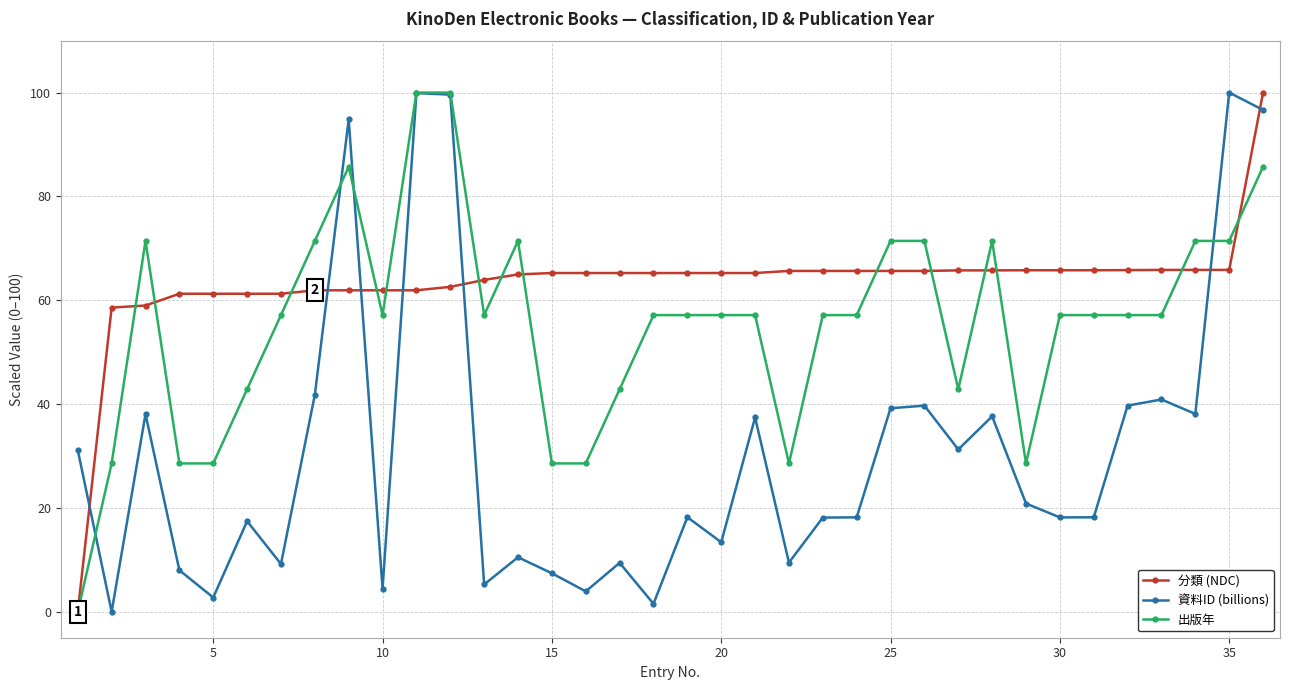

Which series has the largest total across all categories?

分類 (NDC)